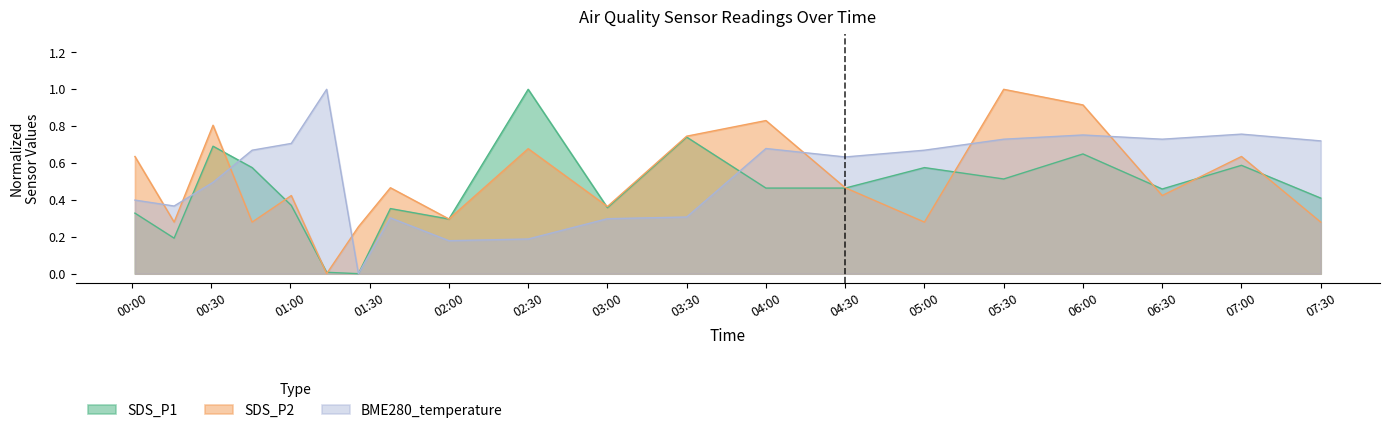

What is the maximum value shown in the chart?

1.0